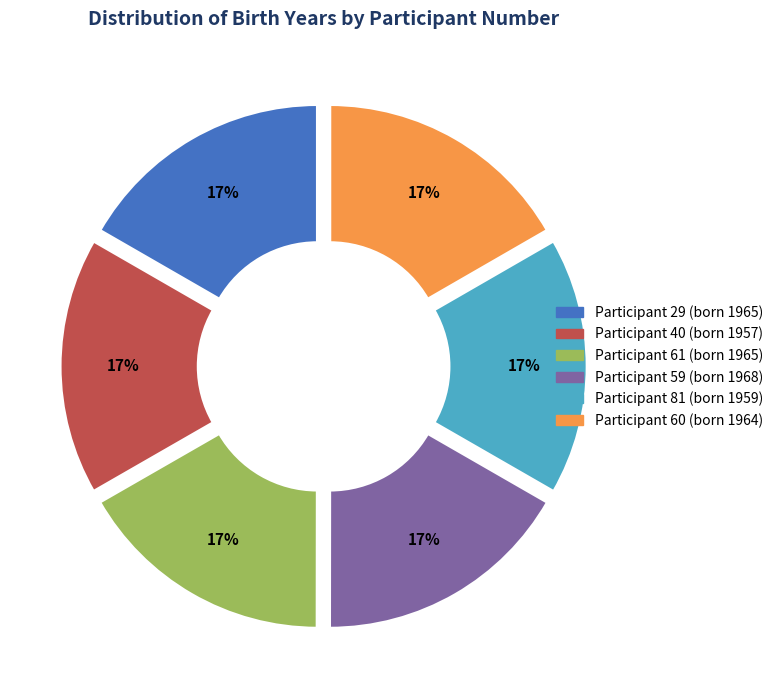

How many segments does this pie chart have?

6